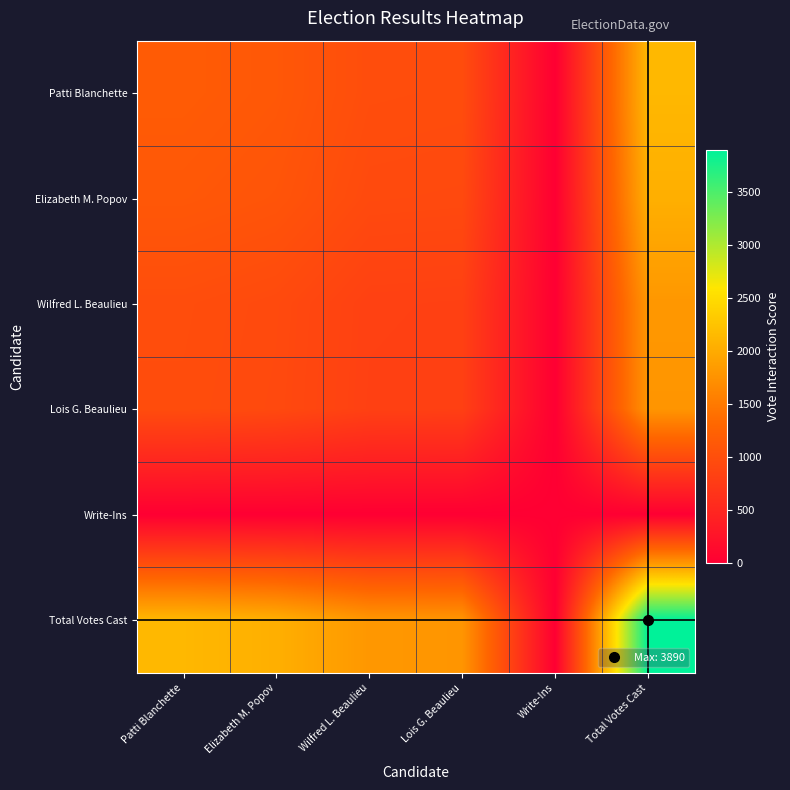

Reading left to right, transcribe all the data shown in this chart.

Patti Blanchette: Patti Blanchette=1166.0	Elizabeth M. Popov=1119.6	Wilfred L. Beaulieu=984.9	Lois G. Beaulieu=976.0	Write-Ins=0.0	Total Votes Cast=2129.7
Elizabeth M. Popov: Patti Blanchette=1119.6	Elizabeth M. Popov=1075.0	Wilfred L. Beaulieu=945.7	Lois G. Beaulieu=937.2	Write-Ins=0.0	Total Votes Cast=2044.9
Wilfred L. Beaulieu: Patti Blanchette=984.9	Elizabeth M. Popov=945.7	Wilfred L. Beaulieu=832.0	Lois G. Beaulieu=824.5	Write-Ins=0.0	Total Votes Cast=1799.0
Lois G. Beaulieu: Patti Blanchette=976.0	Elizabeth M. Popov=937.2	Wilfred L. Beaulieu=824.5	Lois G. Beaulieu=817.0	Write-Ins=0.0	Total Votes Cast=1782.7
Write-Ins: Patti Blanchette=0.0	Elizabeth M. Popov=0.0	Wilfred L. Beaulieu=0.0	Lois G. Beaulieu=0.0	Write-Ins=0.0	Total Votes Cast=0.0
Total Votes Cast: Patti Blanchette=2129.7	Elizabeth M. Popov=2044.9	Wilfred L. Beaulieu=1799.0	Lois G. Beaulieu=1782.7	Write-Ins=0.0	Total Votes Cast=3890.0